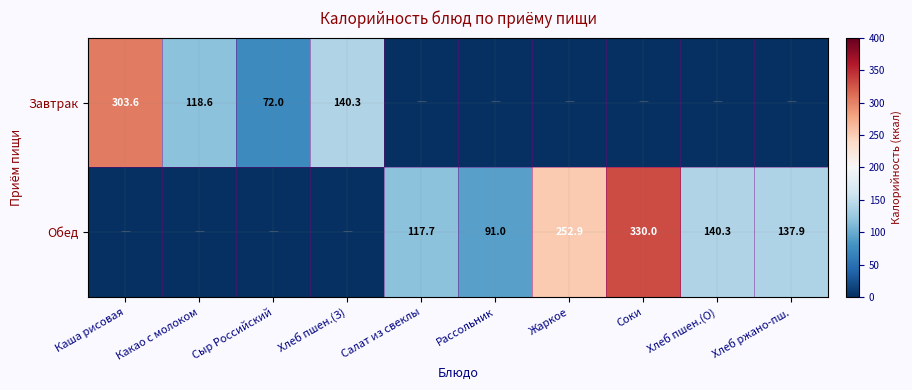

What is the difference between the Завтрак values at Какао с молоком and Хлеб пшен.(З)?

21.7